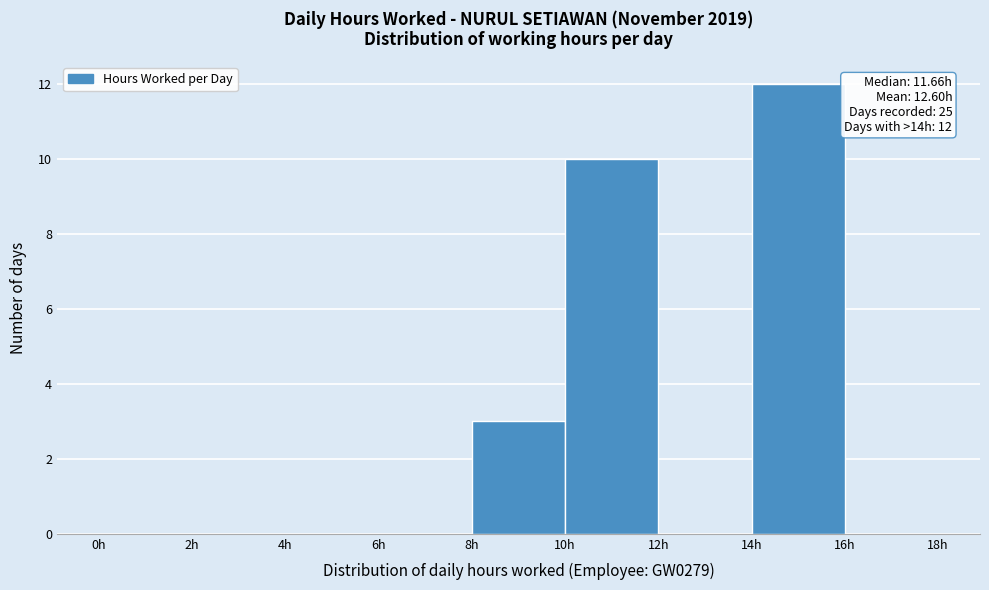

Over which range of the x-axis is the bar tallest?

14 to 16